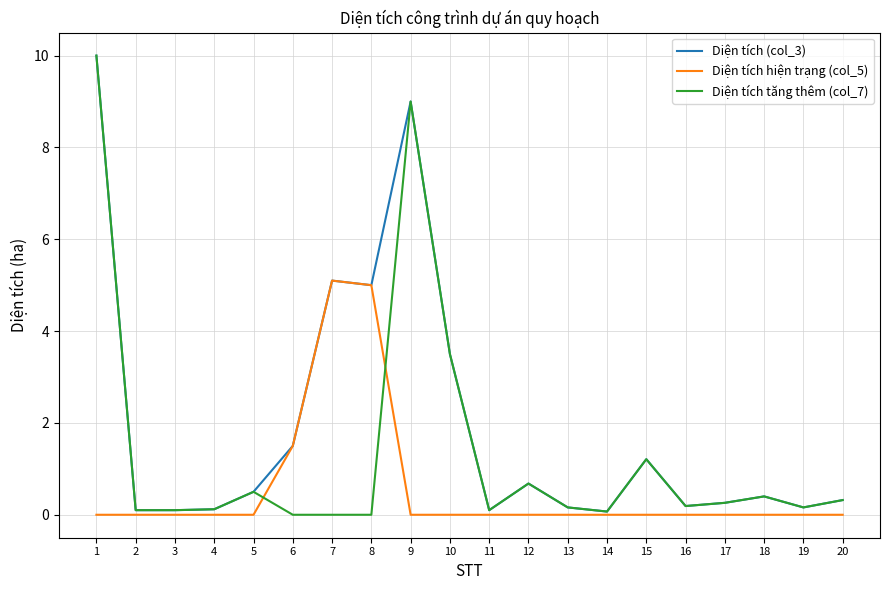

What is the sum of the Diện tích (col_3) values at 15 and 7?

6.3